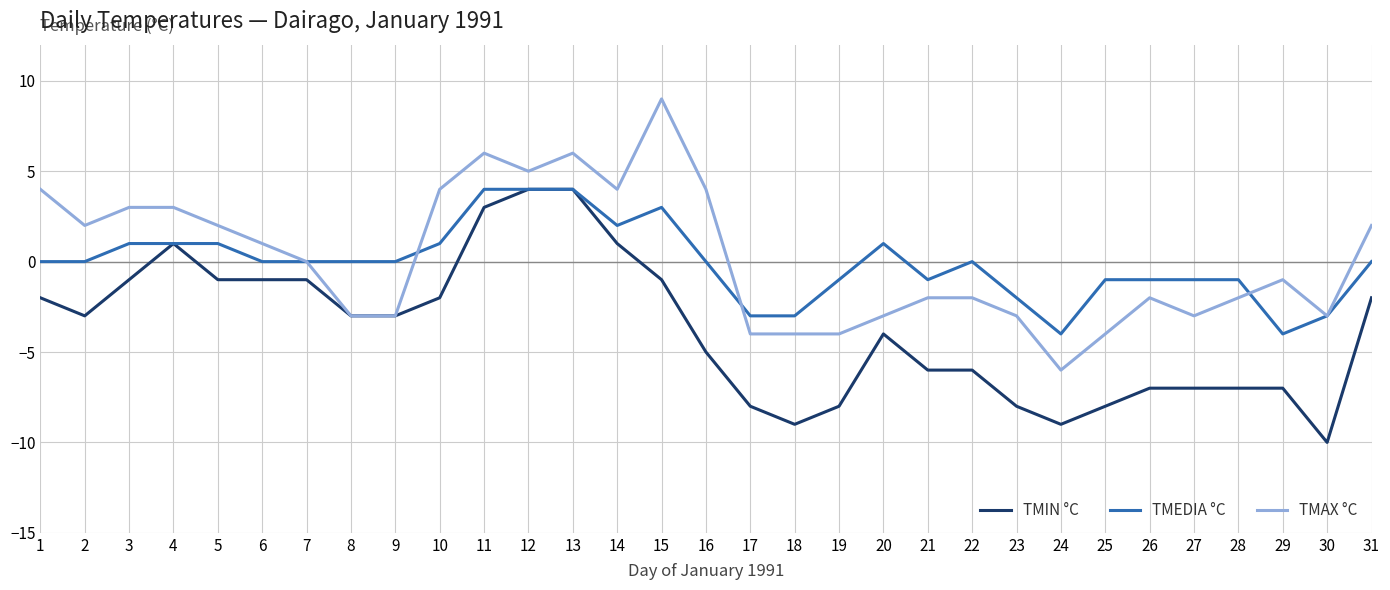

Reading left to right, transcribe all the data shown in this chart.

TMIN °C: 1=-2	2=-3	3=-1	4=1	5=-1	6=-1	7=-1	8=-3	9=-3	10=-2	11=3	12=4	13=4	14=1	15=-1	16=-5	17=-8	18=-9	19=-8	20=-4	21=-6	22=-6	23=-8	24=-9	25=-8	26=-7	27=-7	28=-7	29=-7	30=-10	31=-2
TMEDIA °C: 1=0	2=0	3=1	4=1	5=1	6=0	7=0	8=0	9=0	10=1	11=4	12=4	13=4	14=2	15=3	16=0	17=-3	18=-3	19=-1	20=1	21=-1	22=0	23=-2	24=-4	25=-1	26=-1	27=-1	28=-1	29=-4	30=-3	31=0
TMAX °C: 1=4	2=2	3=3	4=3	5=2	6=1	7=0	8=-3	9=-3	10=4	11=6	12=5	13=6	14=4	15=9	16=4	17=-4	18=-4	19=-4	20=-3	21=-2	22=-2	23=-3	24=-6	25=-4	26=-2	27=-3	28=-2	29=-1	30=-3	31=2